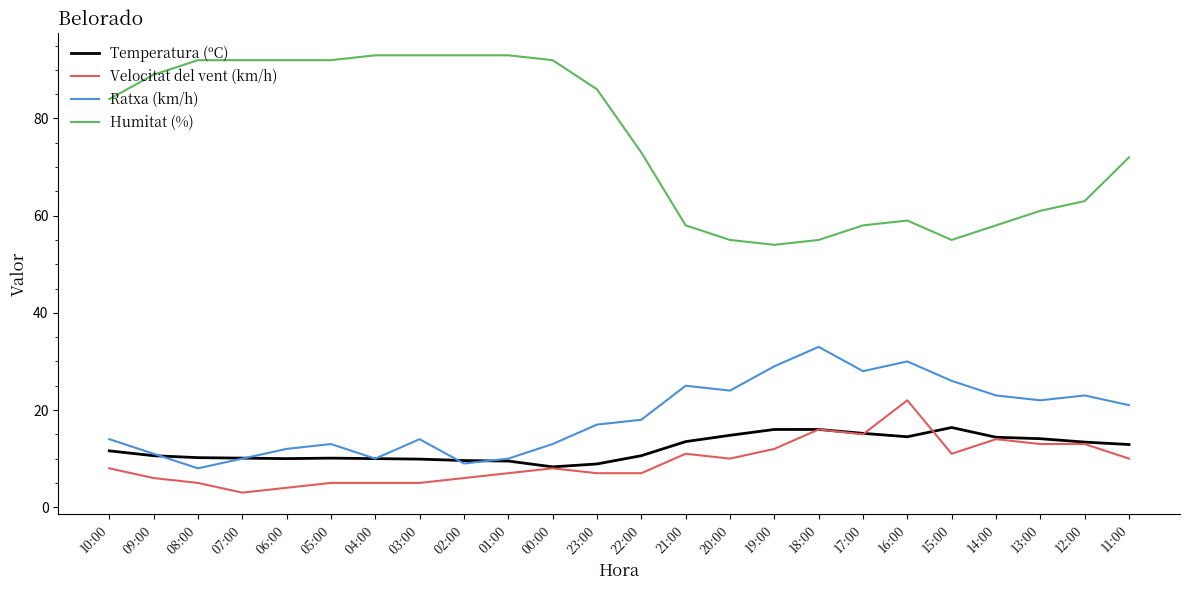

True or false: Humitat (%) has a value of 47.9 at 05:00.

False